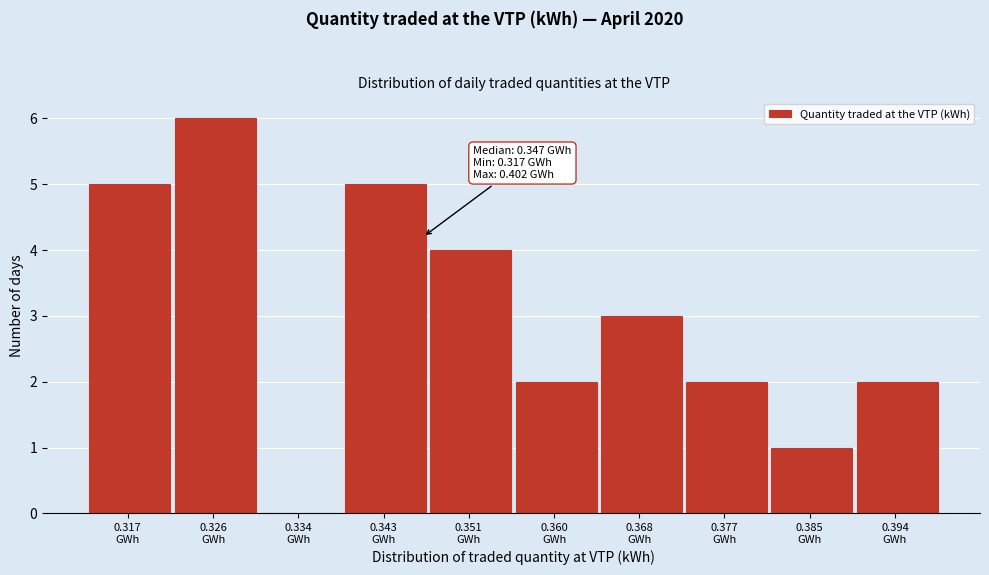

What is the sum of all values?

30